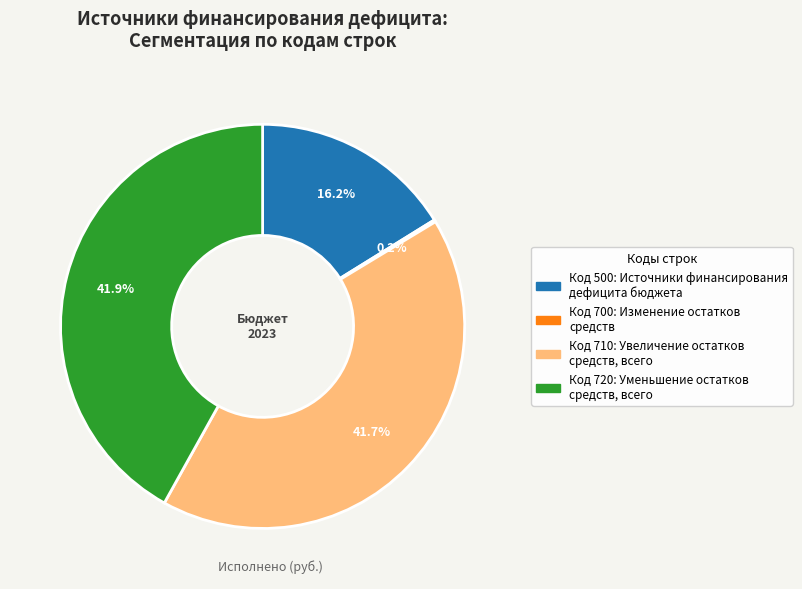

Does any single category account for the majority?

No